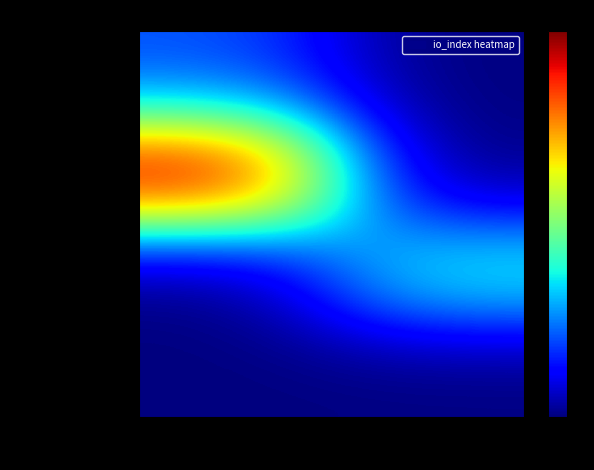

Between 1 and -1, which is larger?

-1